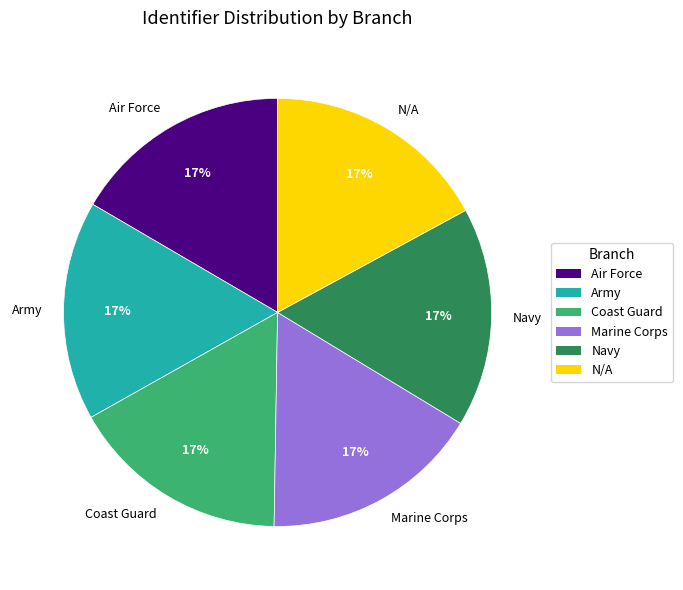

Combined, do Army and Marine Corps account for over 50%?

No